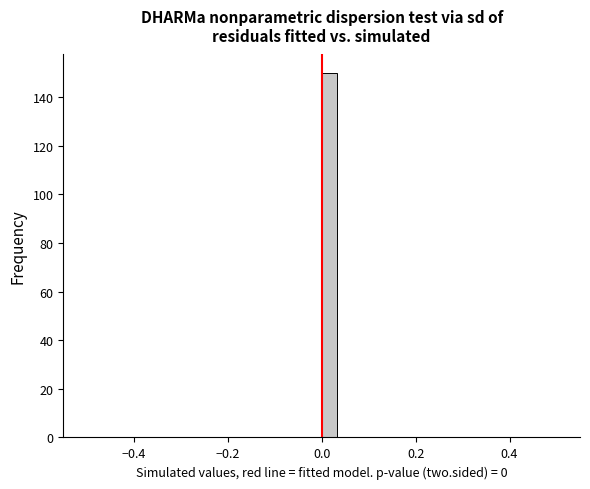

Around what value on the x-axis is the tallest bar? Give the approximate position of its centre, as read against the axis.

0.02